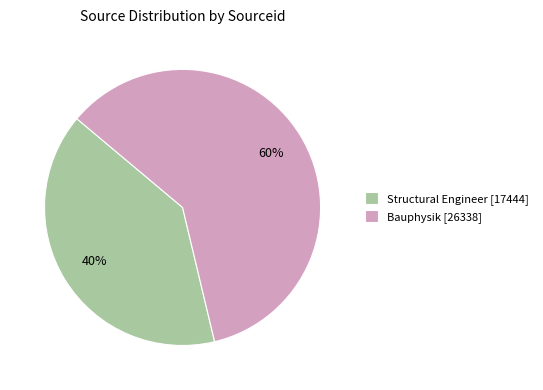

What percentage is the Bauphysik [26338] slice, to the nearest percent?

60%